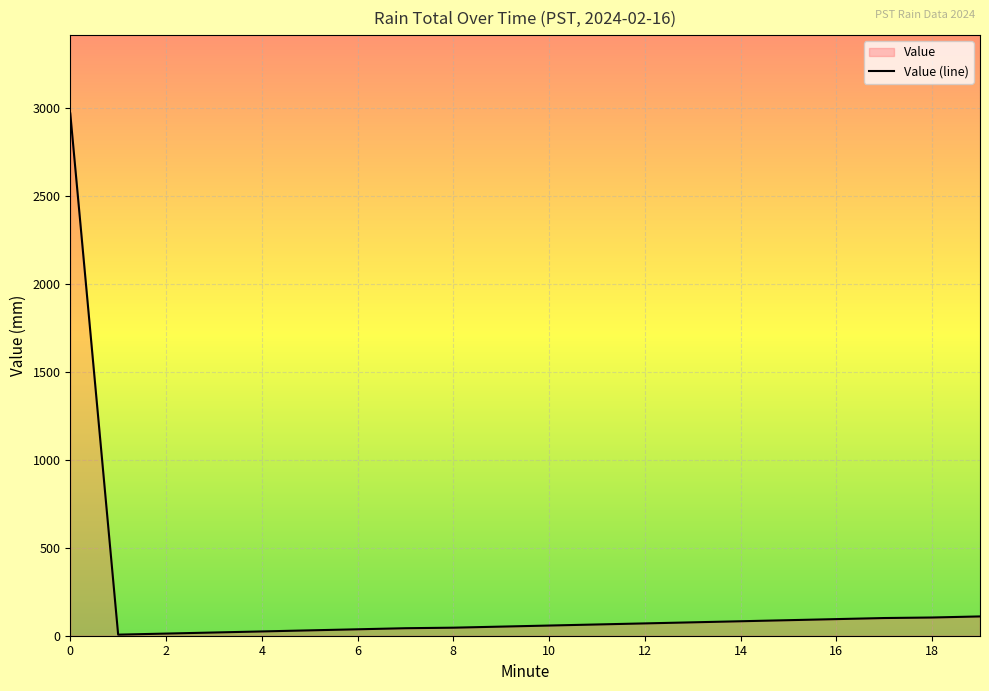

How many interior local valleys (lower than both neighbors) does the data have?

1